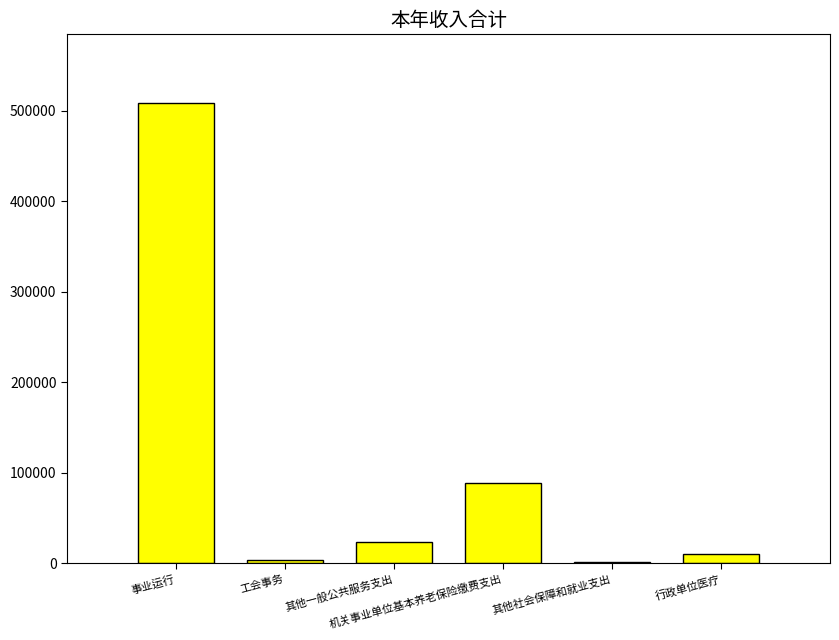

Read the value at 工会事务.

3500.0